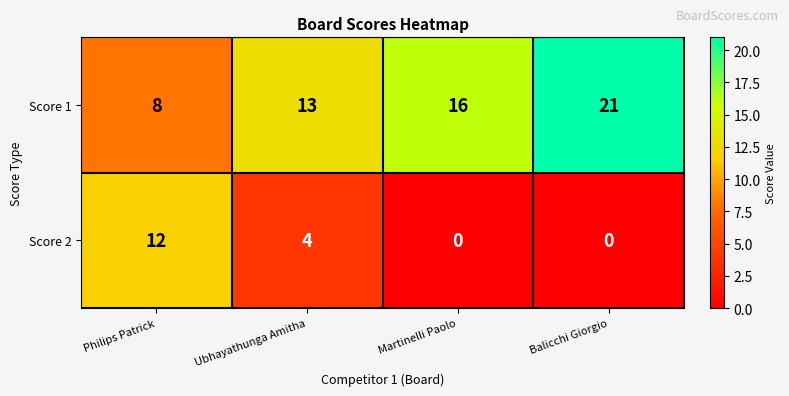

How many data points does each series have?

4